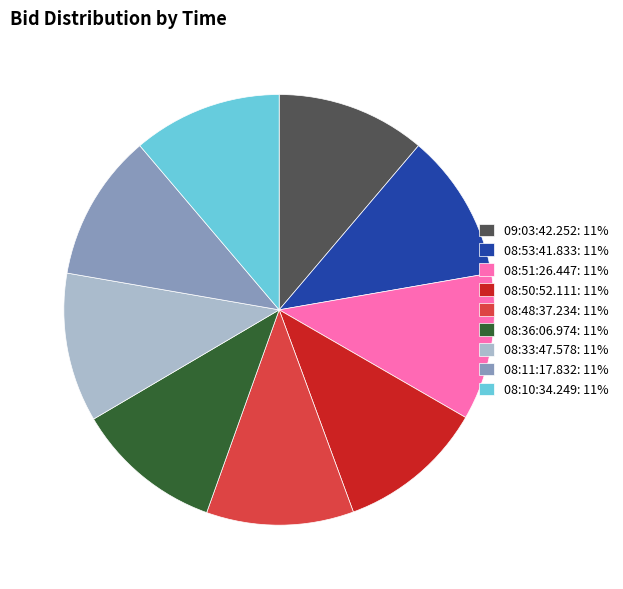

Does any single category account for the majority?

No